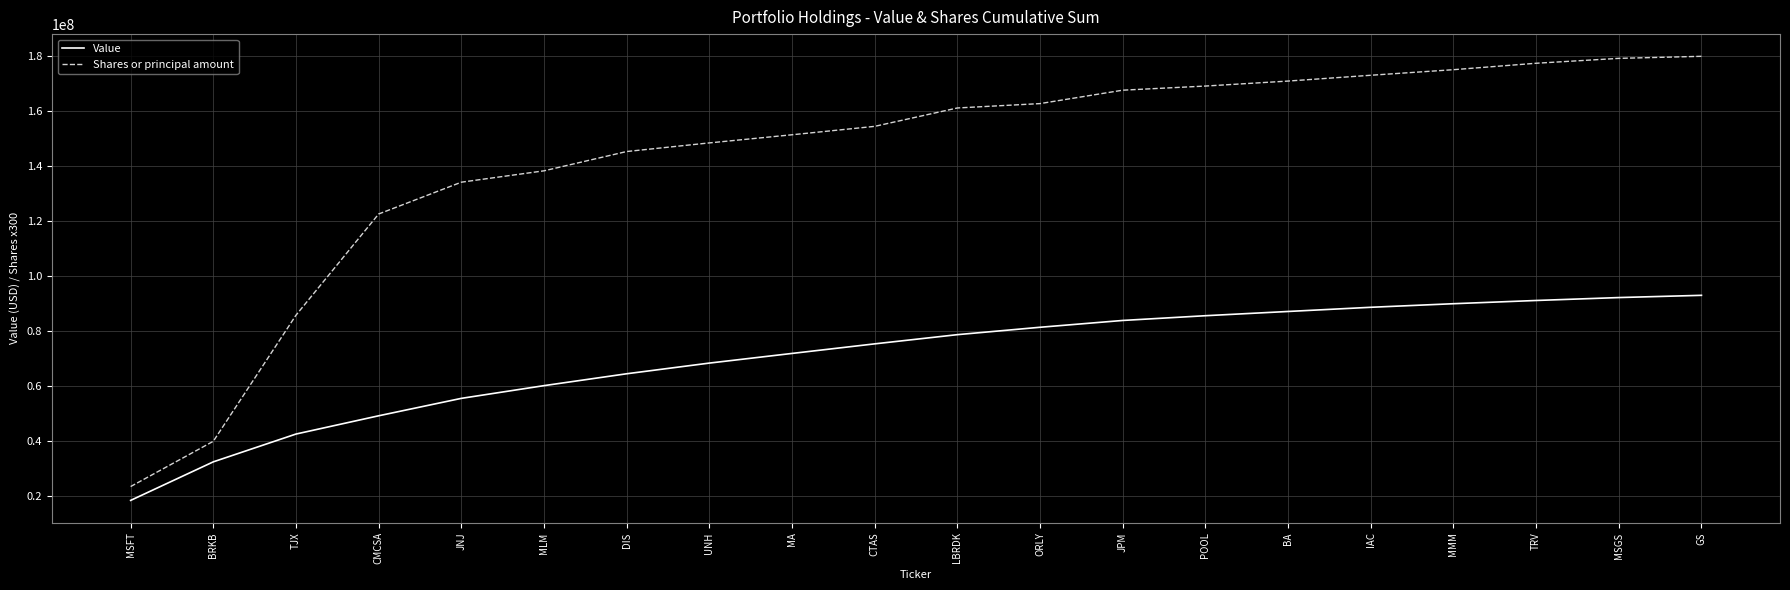

The Value series shows 45788063 at BRKB. True or false?

False